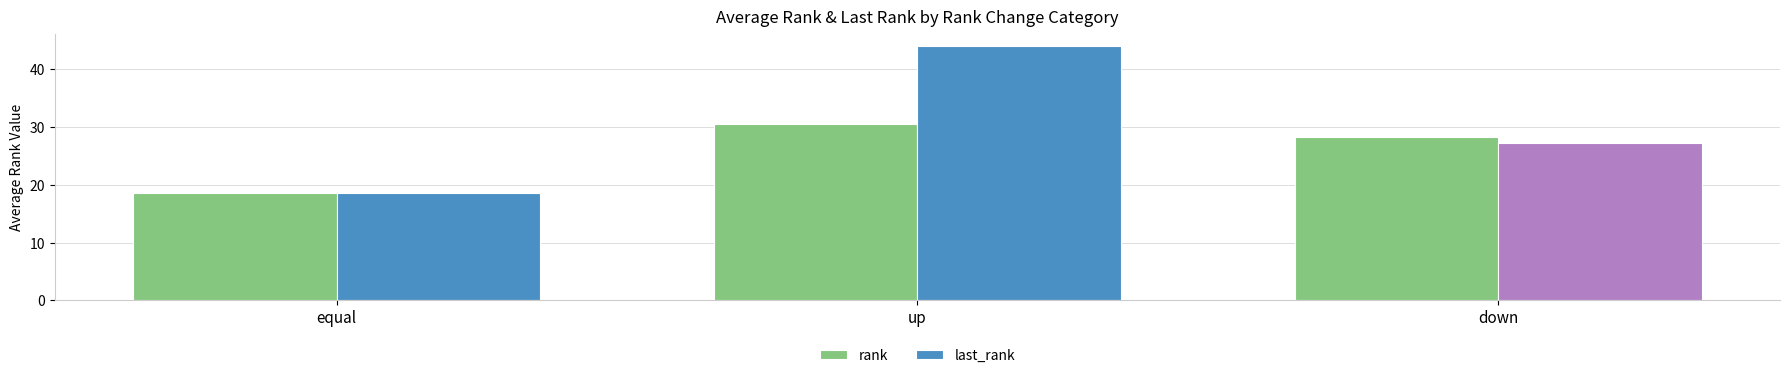

What is the total value across all series at down?

55.7